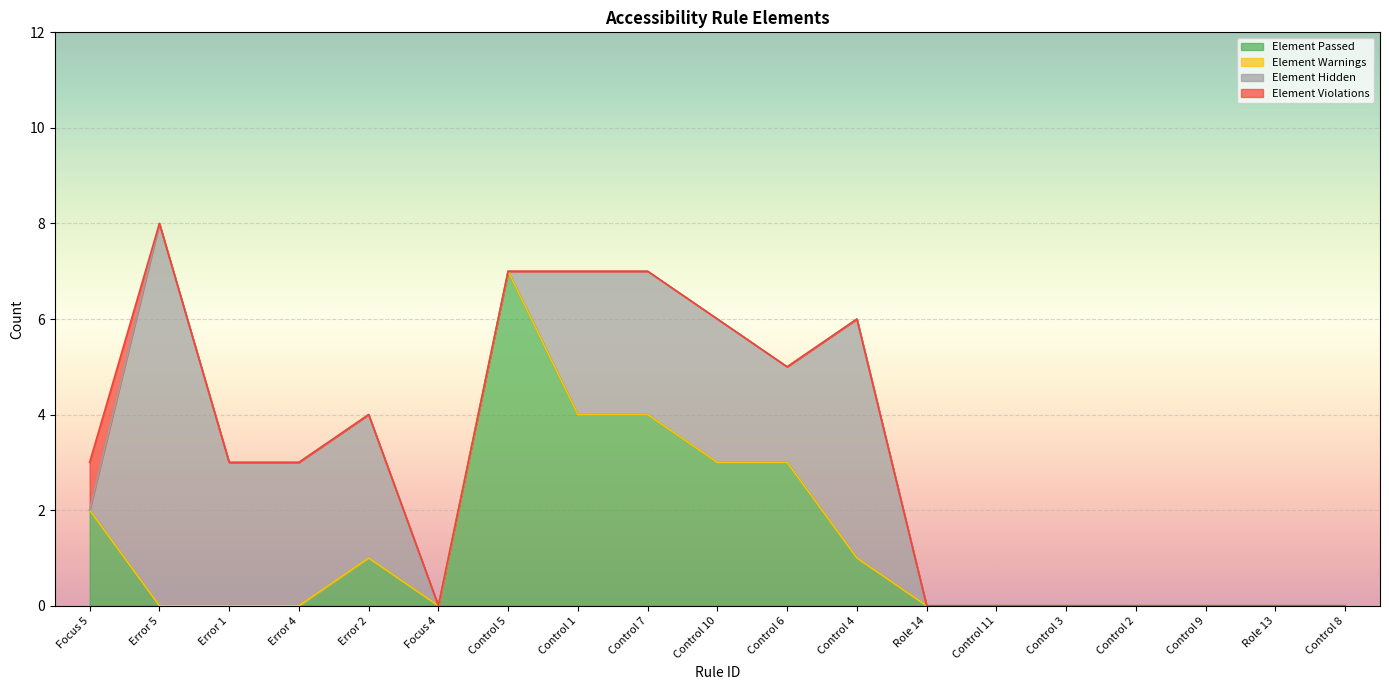

True or false: Element Violations has a value of 0 at Control 8.

True